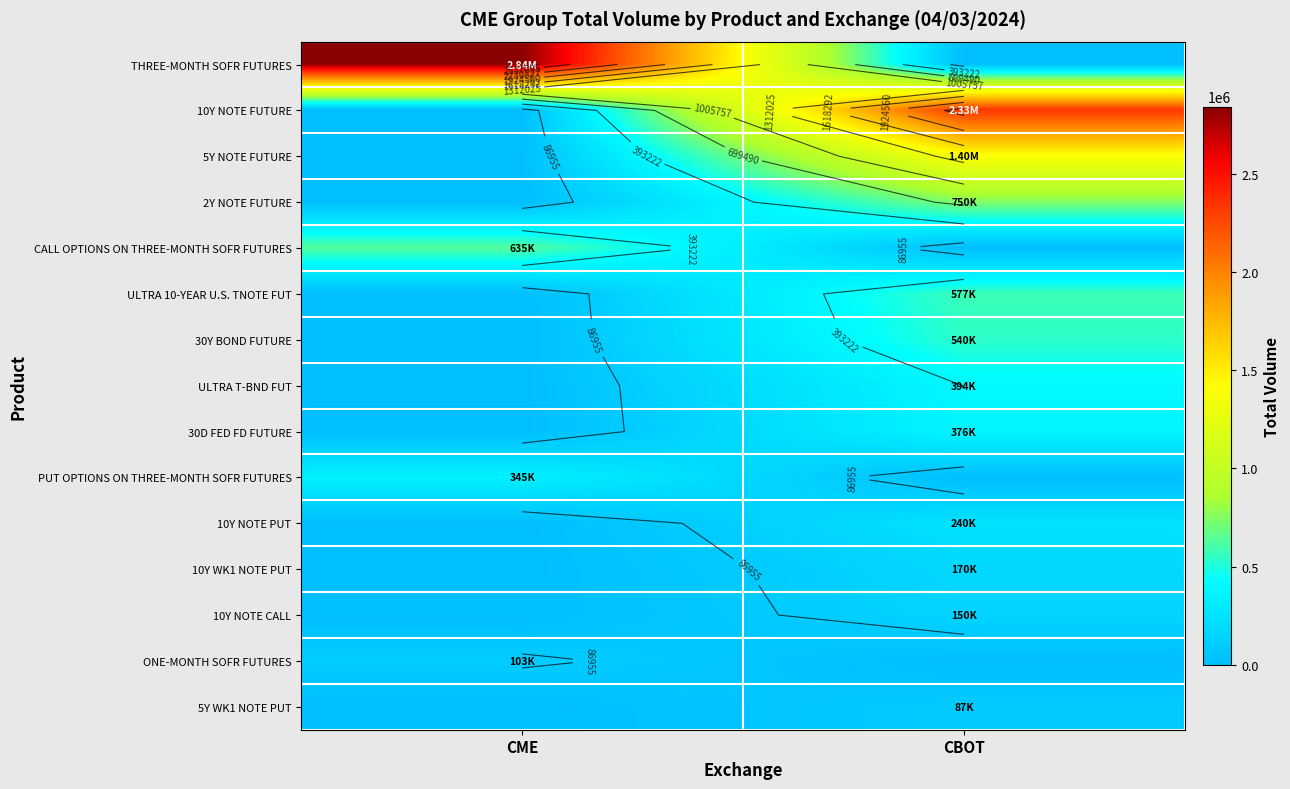

The value of 2Y NOTE FUTURE at CBOT is 749555. True or false?

True